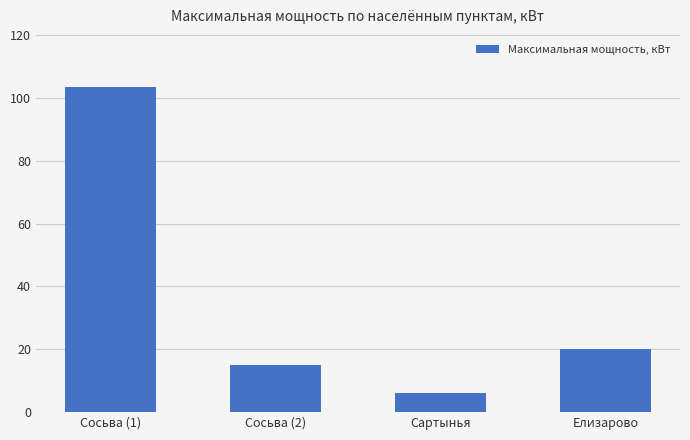

What is the change in value from Сартынья to Елизарово?

+13.8